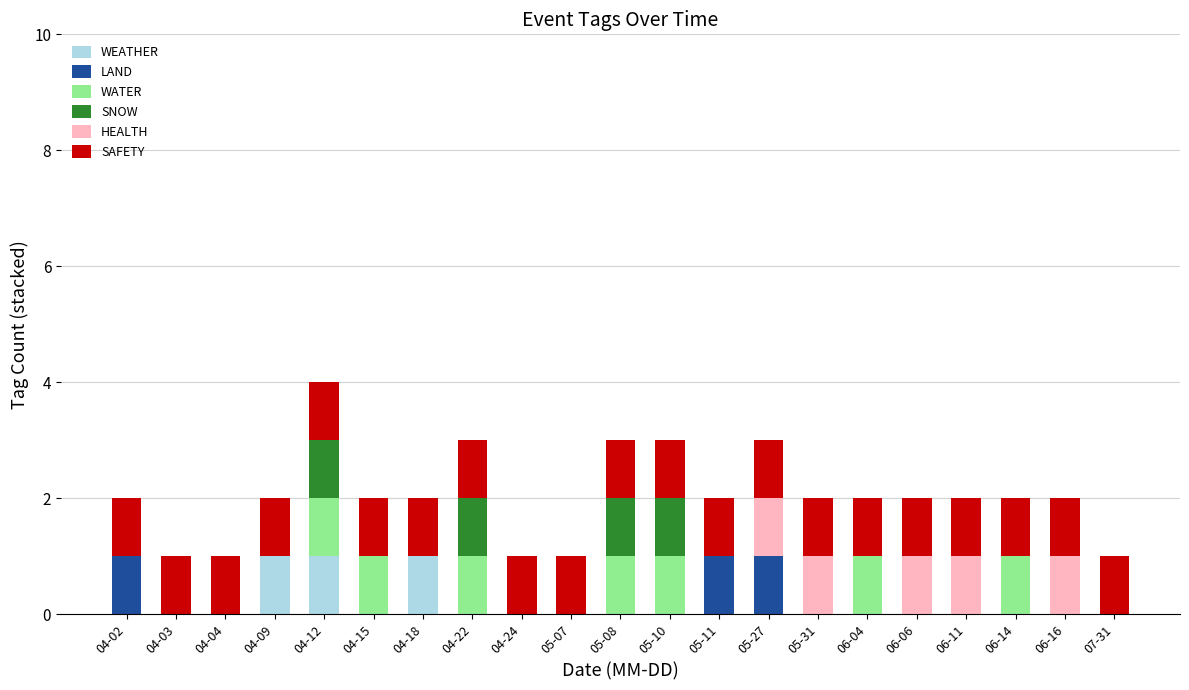

At which category is the sum across all series the highest?

04-12